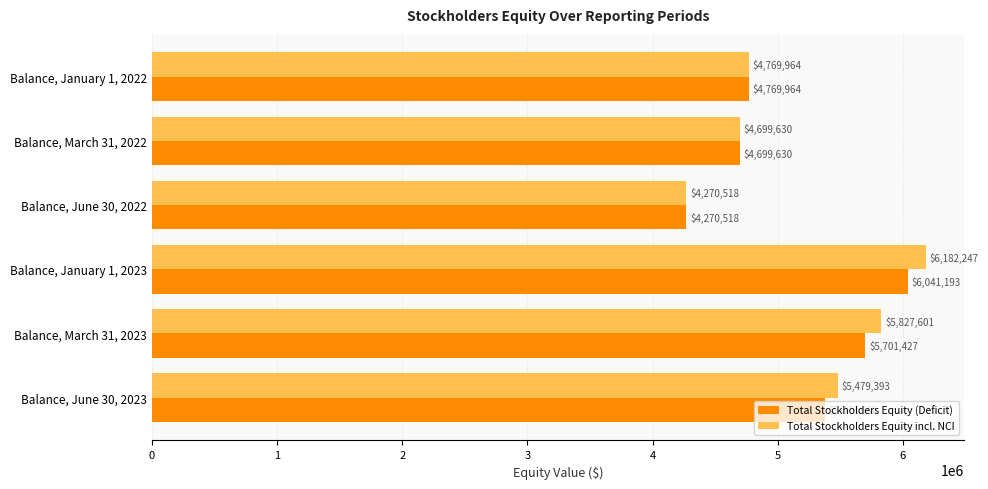

Rank the categories by Total Stockholders Equity incl. NCI value from highest to lowest.

Balance, January 1, 2023, Balance, March 31, 2023, Balance, June 30, 2023, Balance, January 1, 2022, Balance, March 31, 2022, Balance, June 30, 2022